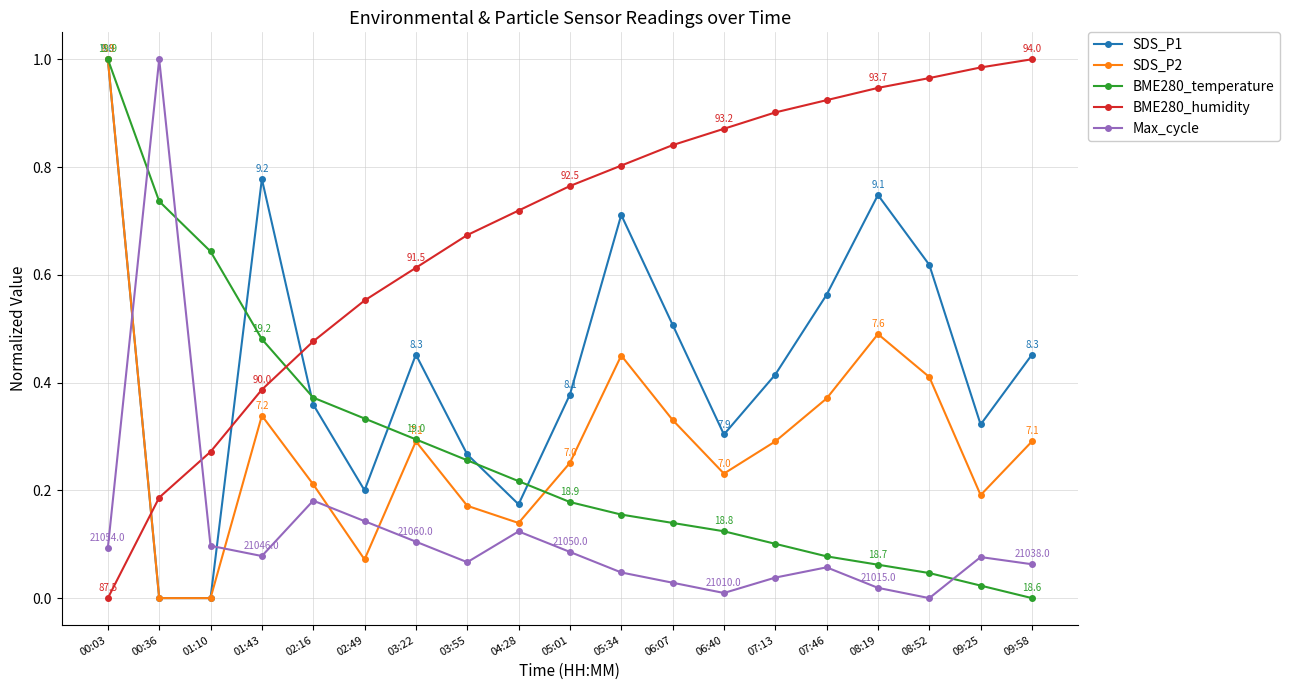

The BME280_temperature series shows 0.3 at 02:49. True or false?

True